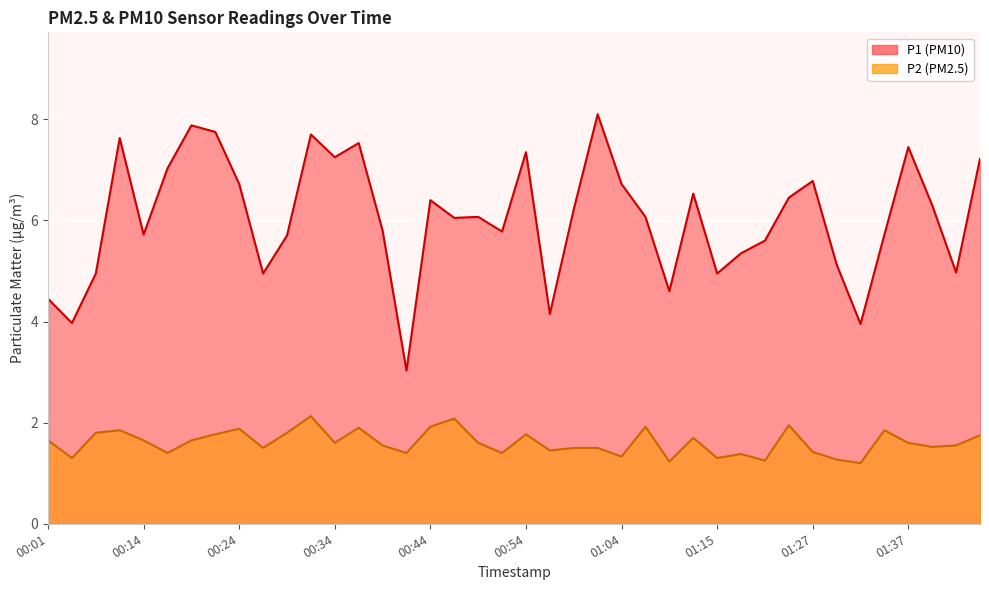

What is the difference between the P2 values at 01:37 and 00:24?

0.3